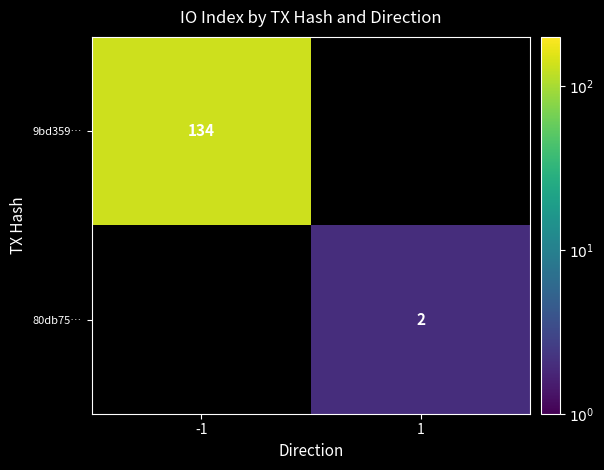

Is the value of 9bd359… at -1 greater than the value of 80db75… at 1?

Yes